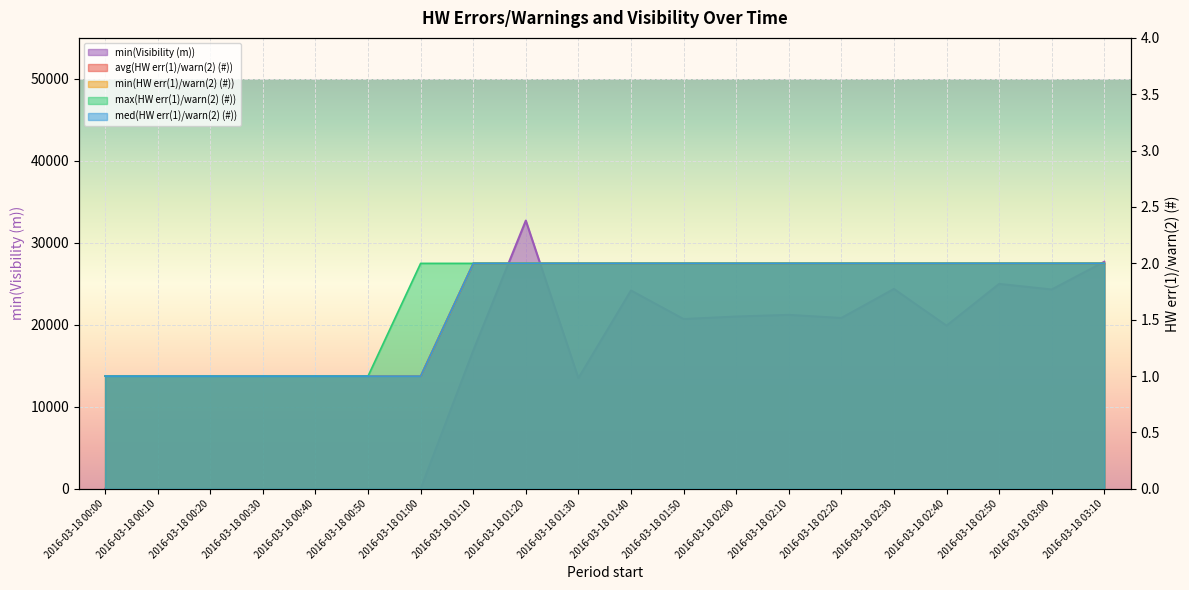

Rank the categories by min(HW err(1)/warn(2) (#)) value from lowest to highest.

2016-03-18 00:00, 2016-03-18 00:10, 2016-03-18 00:20, 2016-03-18 00:30, 2016-03-18 00:40, 2016-03-18 00:50, 2016-03-18 01:00, 2016-03-18 01:10, 2016-03-18 01:20, 2016-03-18 01:30, 2016-03-18 01:40, 2016-03-18 01:50, 2016-03-18 02:00, 2016-03-18 02:10, 2016-03-18 02:20, 2016-03-18 02:30, 2016-03-18 02:40, 2016-03-18 02:50, 2016-03-18 03:00, 2016-03-18 03:10